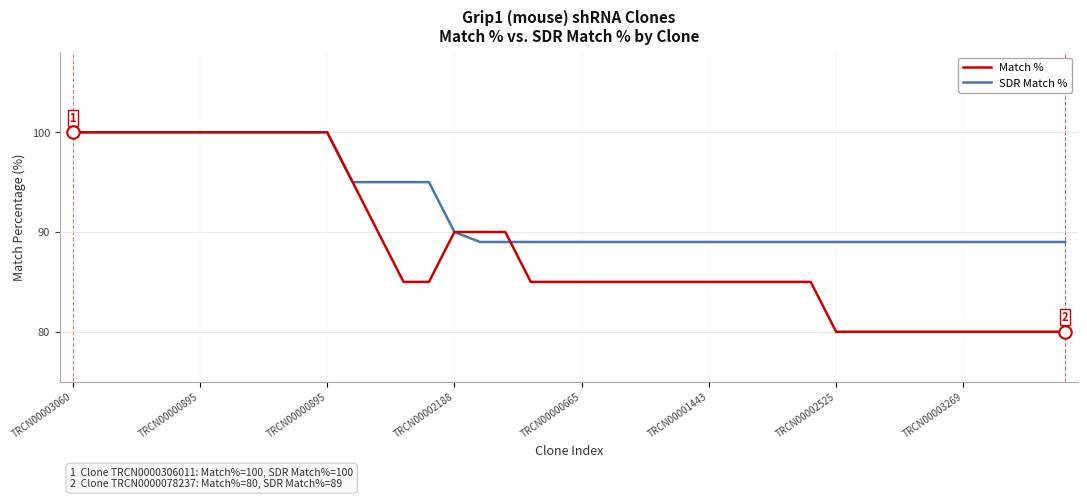

Which series has the largest total across all categories?

SDR Match %